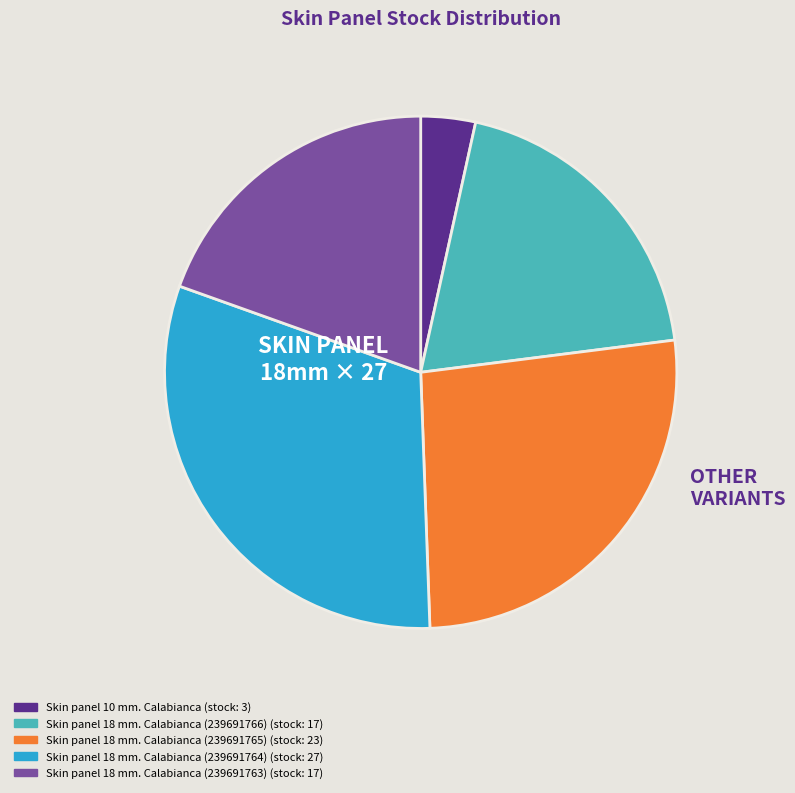

Is there a majority slice in this chart?

No